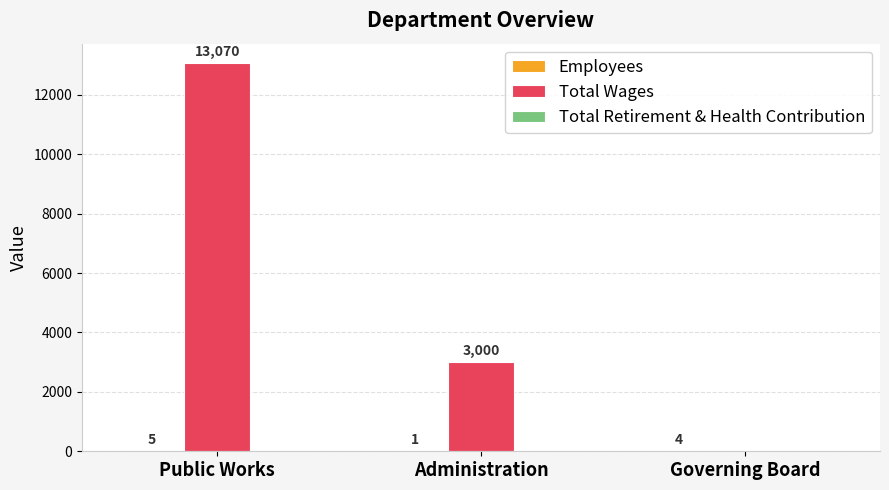

At which category is the sum across all series the highest?

Public Works